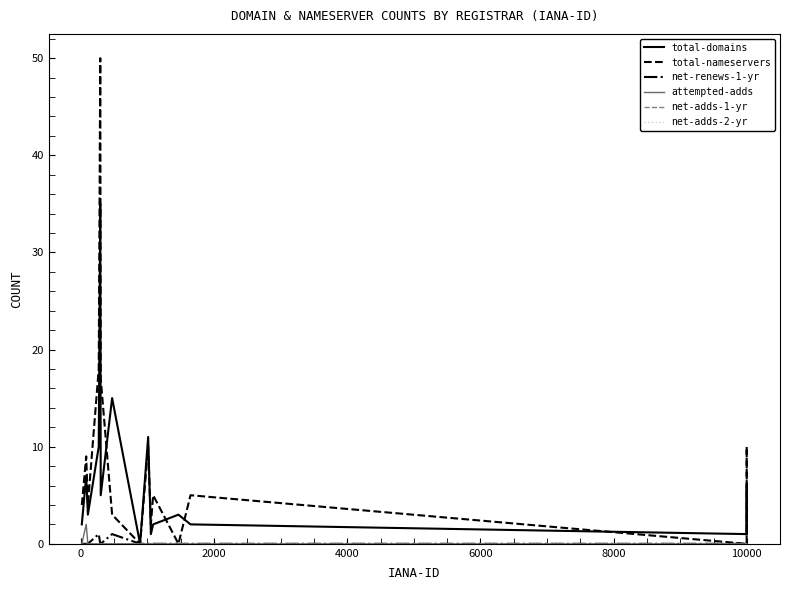

True or false: net-adds-1-yr and attempted-adds cross at least once.

False